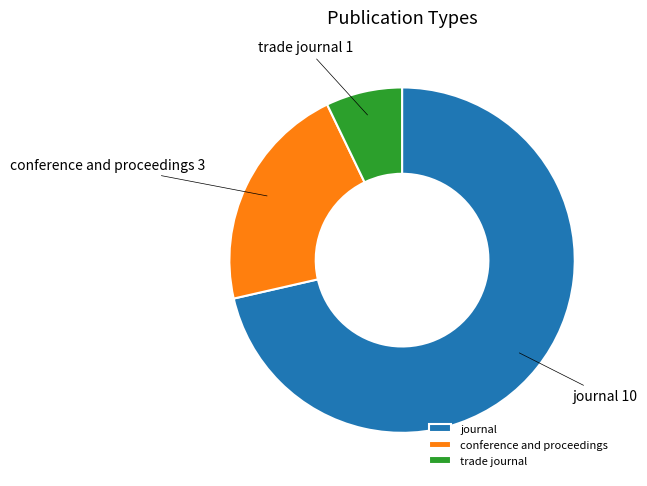

What is the majority slice?

journal